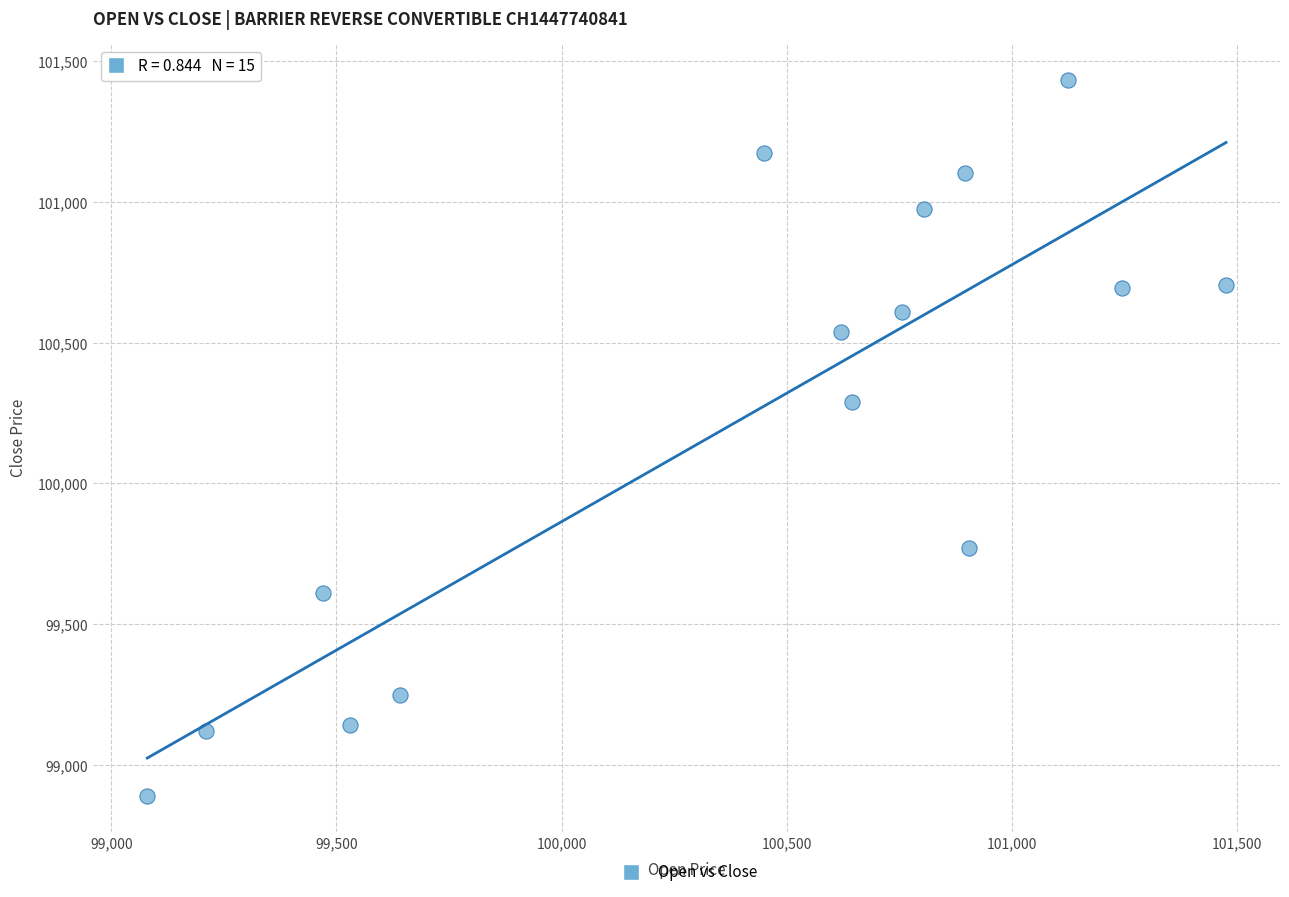

What is the range of Y values (max minus min)?

2545